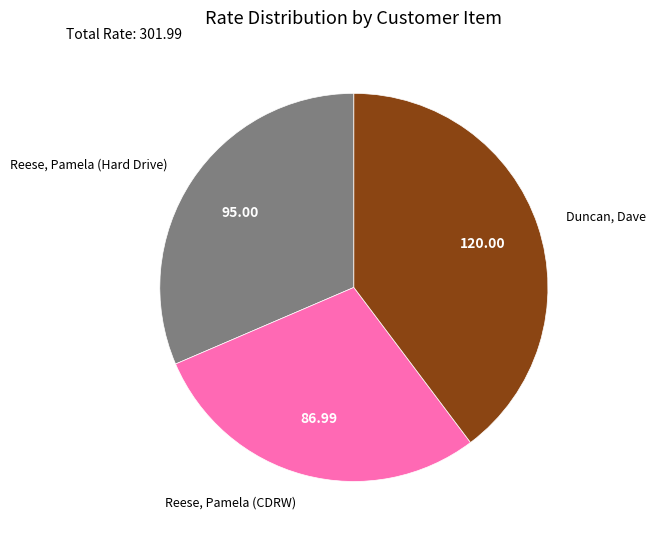

Approximately how many times larger is the value at Reese, Pamela (Hard Drive) compared to Duncan, Dave?

0.8